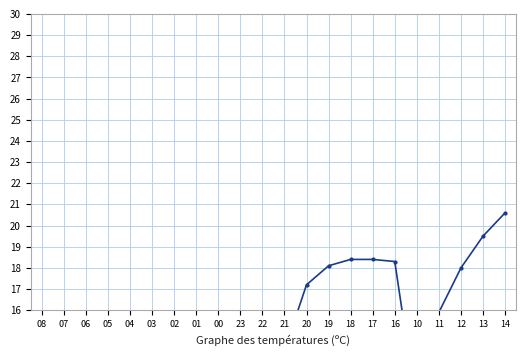

What is the change in value from 23 to 17?

+8.9